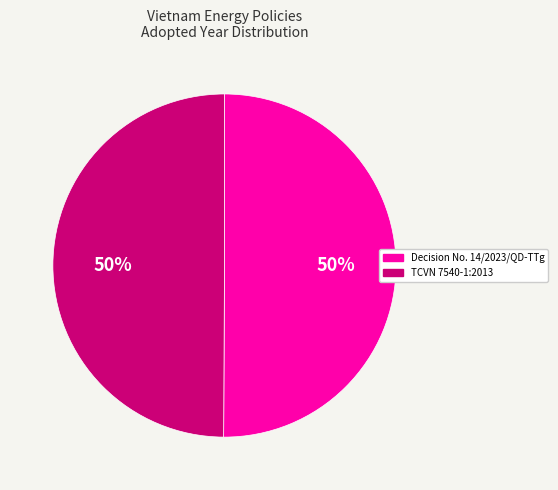

What percentage is the Decision No. 14/2023/QD-TTg slice, to the nearest percent?

50%